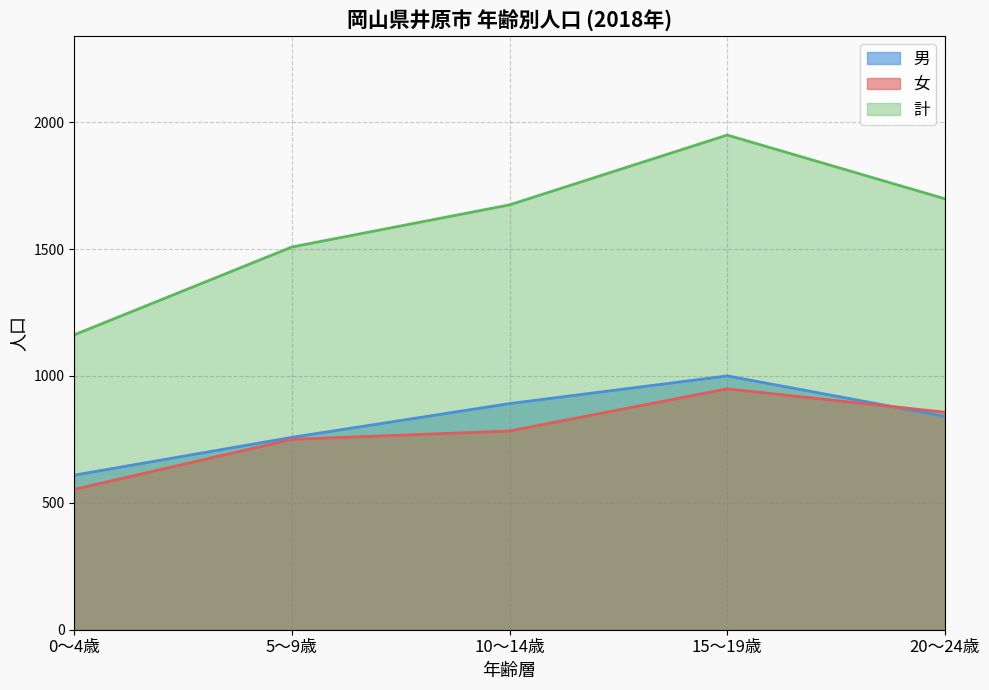

Reading left to right, transcribe all the data shown in this chart.

男: 0～4歳=609	5～9歳=758	10～14歳=891	15～19歳=1000	20～24歳=841
女: 0～4歳=553	5～9歳=750	10～14歳=783	15～19歳=949	20～24歳=857
計: 0～4歳=1162	5～9歳=1508	10～14歳=1674	15～19歳=1949	20～24歳=1698